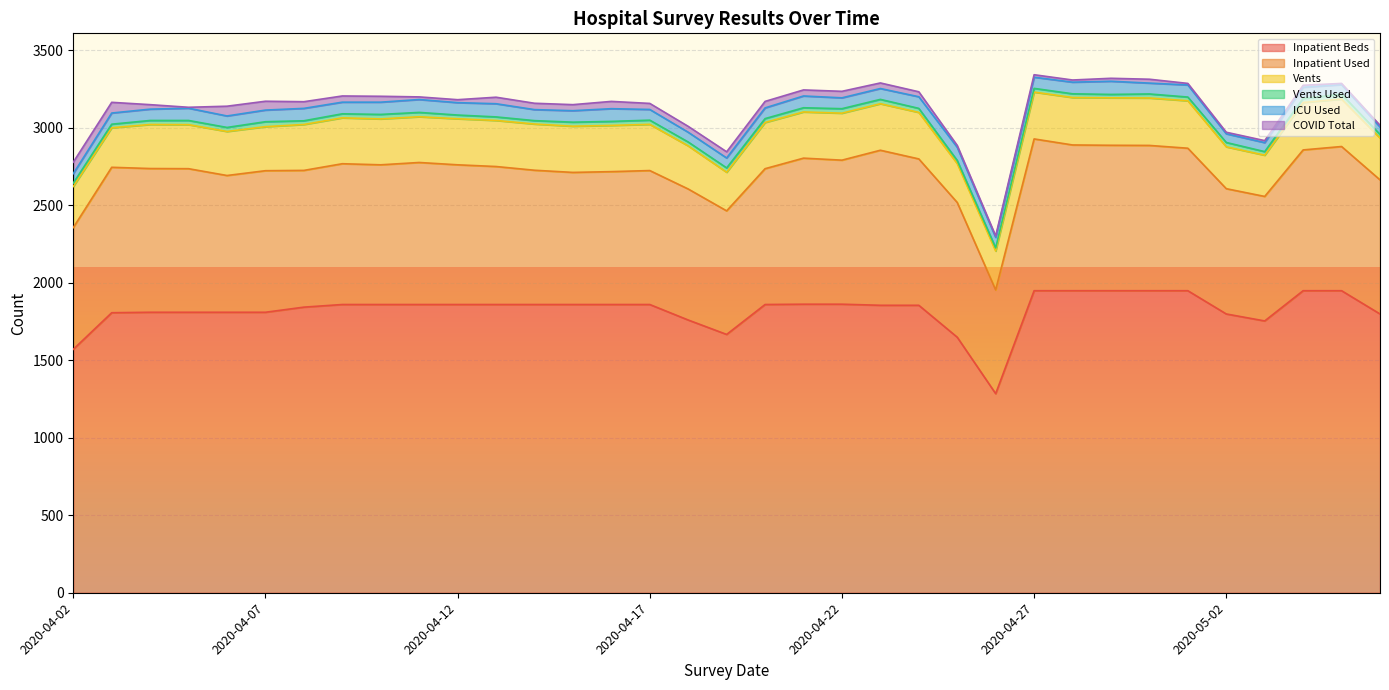

The Vents series shows 97 at 2020-04-24. True or false?

False